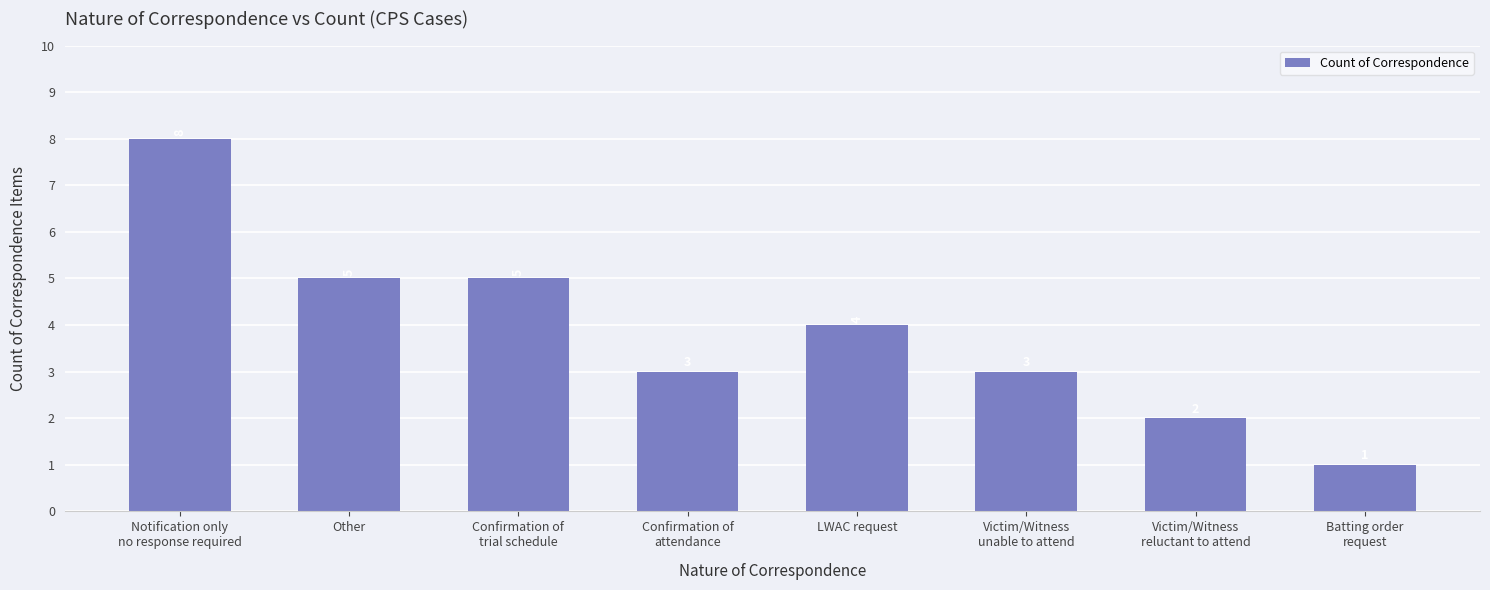

What is the sum of the values at Confirmation of
attendance and Victim/Witness
reluctant to attend?

5